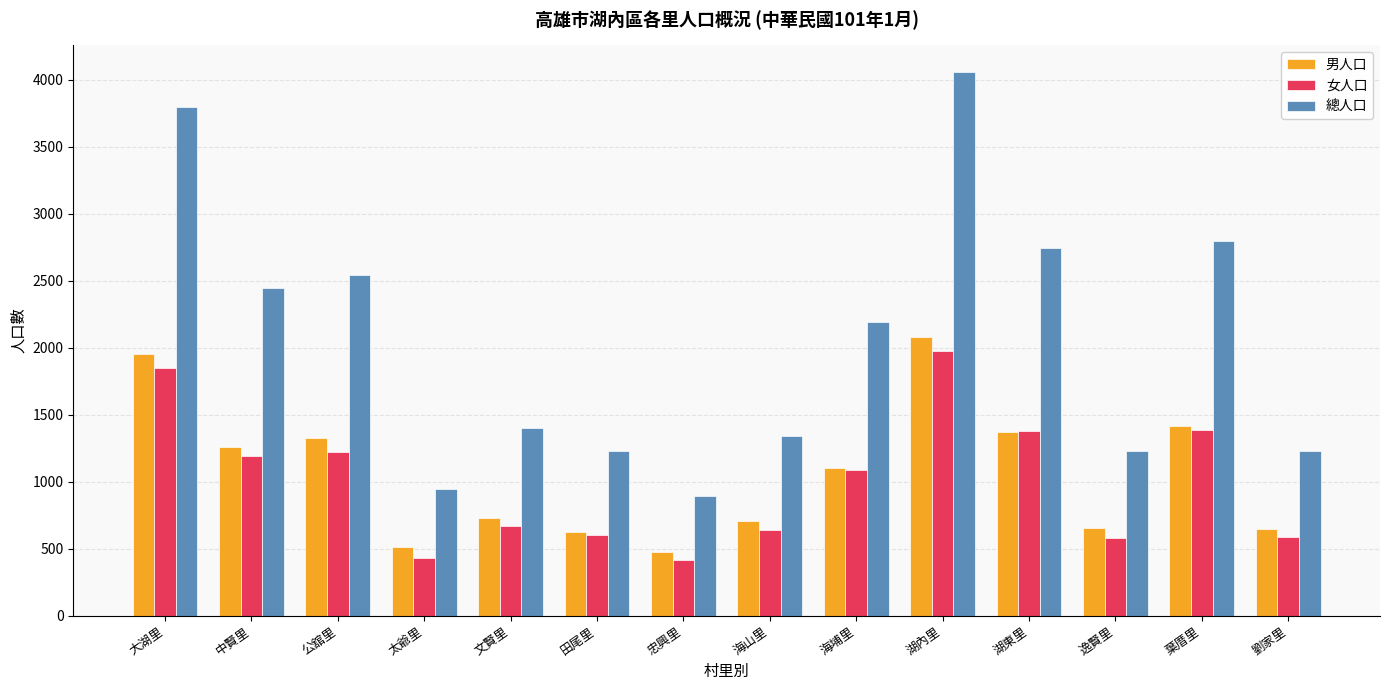

What is the total value across all series at 劉家里?

2462